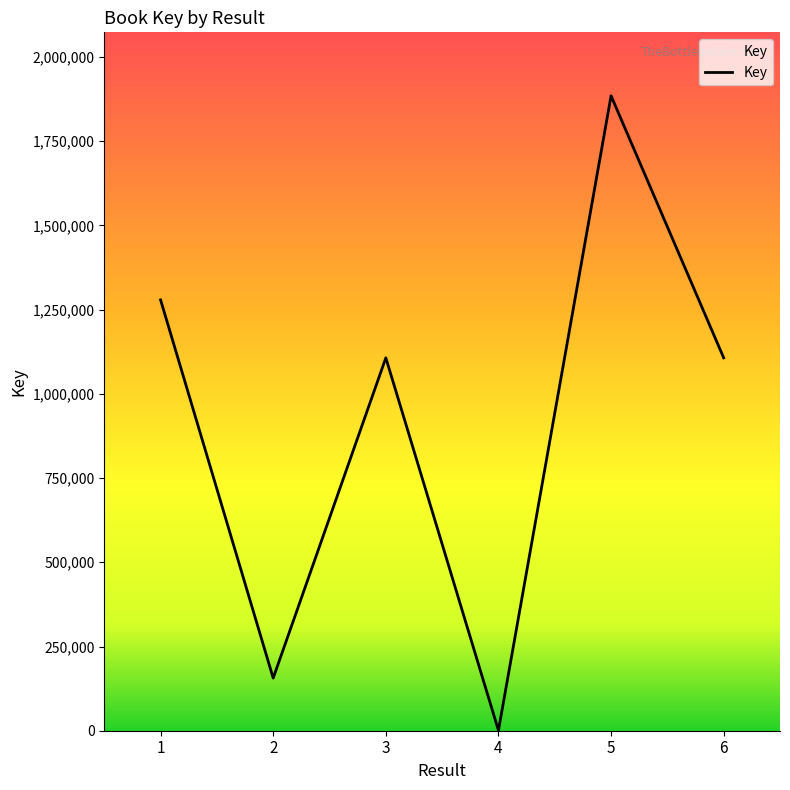

What is the approximate value at 4?

974